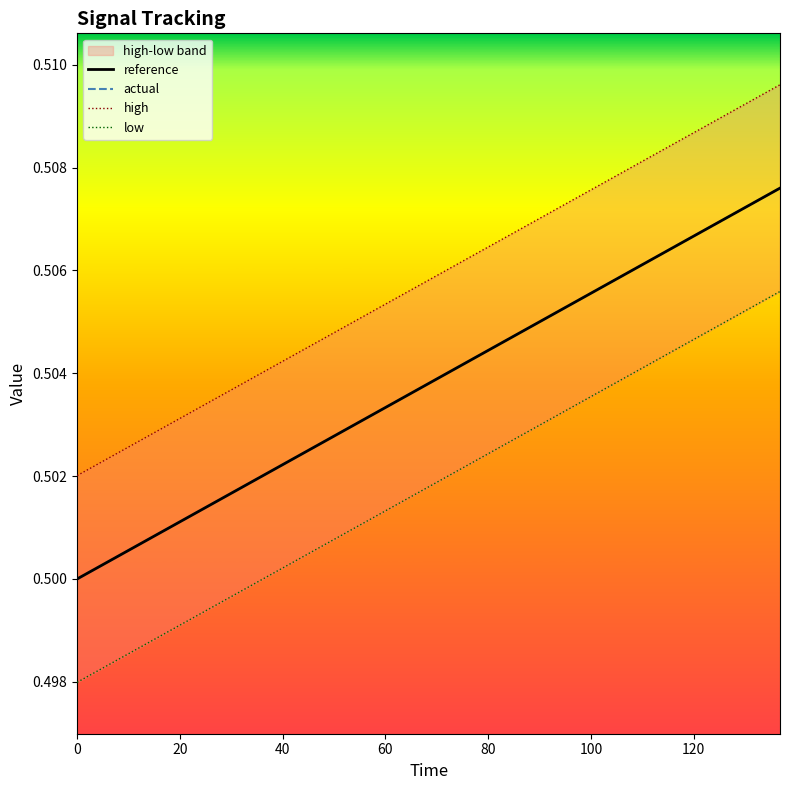

How many high values are between 0 and 1?

20